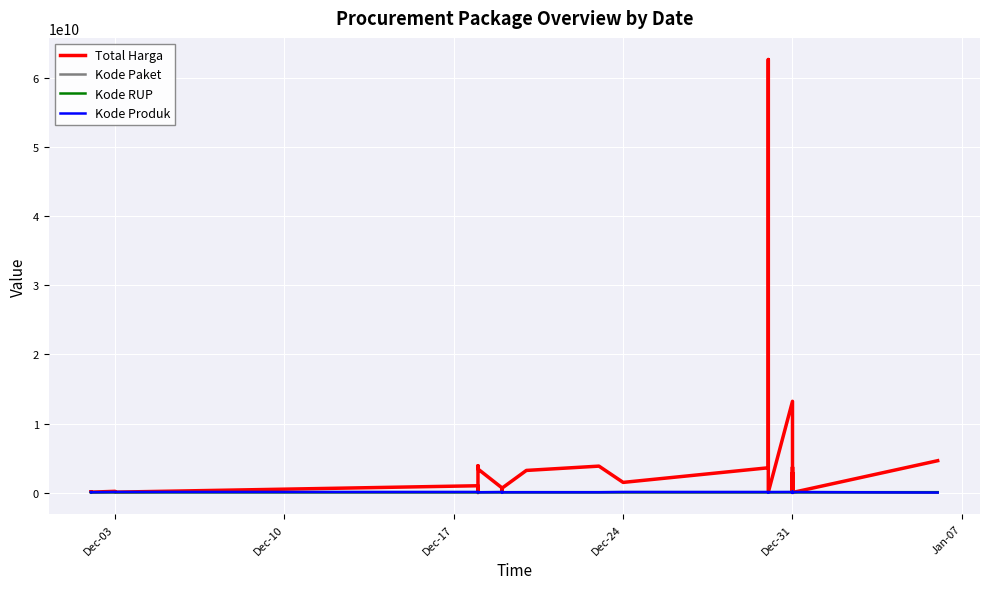

How many interior local peaks does the Kode RUP series have?

9